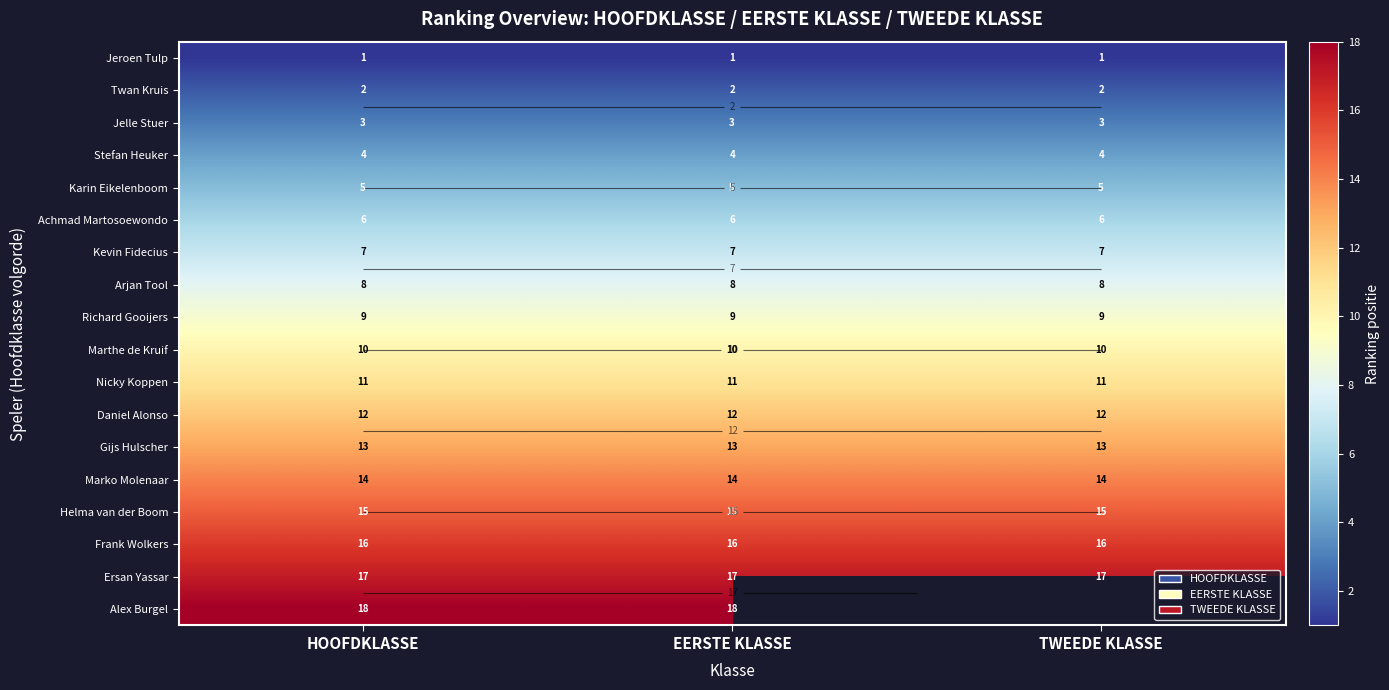

What is the lowest value of the Alex Burgel series?

18.0